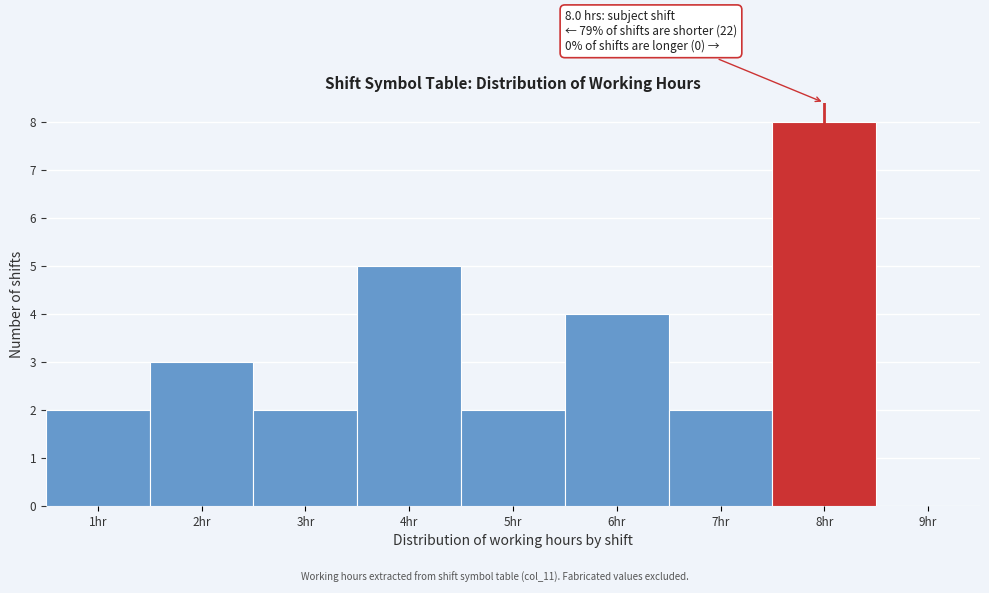

Which range on the x-axis has the tallest bar?

7.5 to 8.5